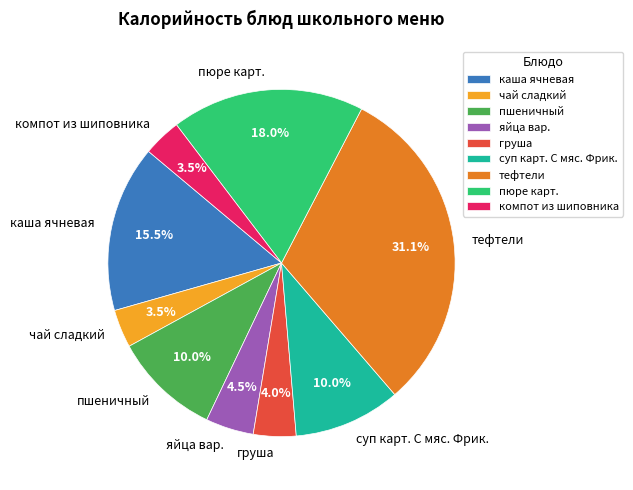

Count the number of slices in the pie.

9